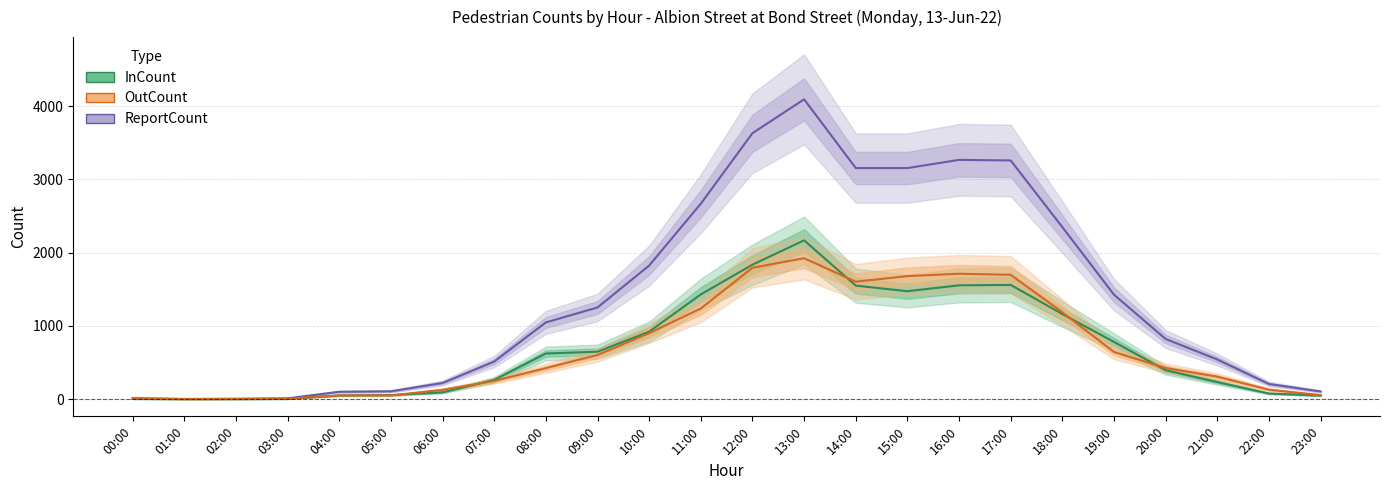

What is the sum of all OutCount values?

16834